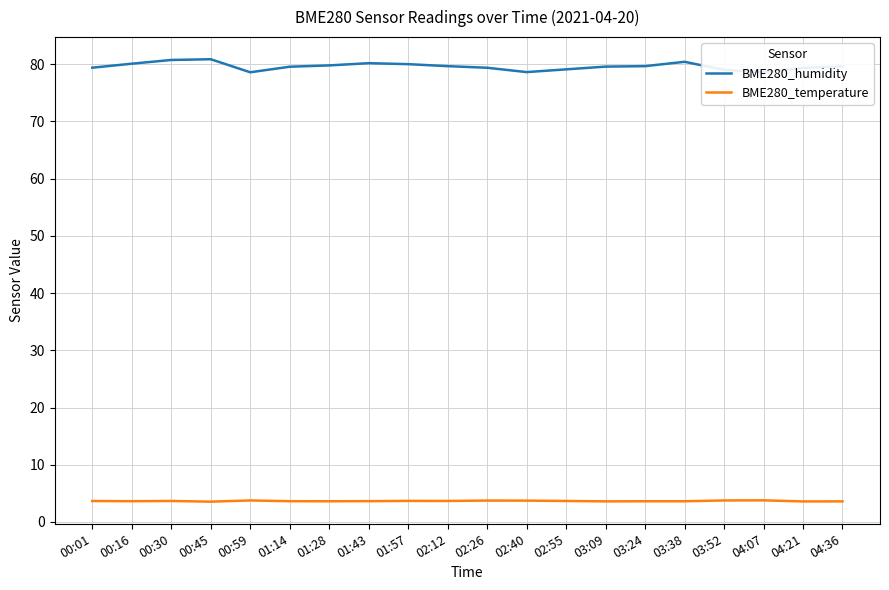

The BME280_humidity series shows 80.9 at 00:45. True or false?

True